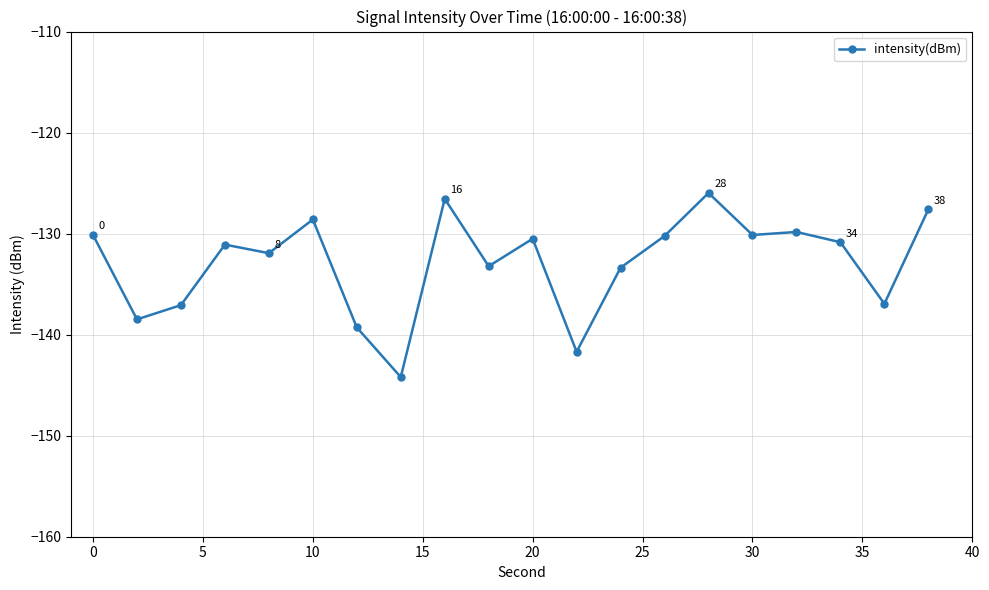

What is the value of the 20th point from the left?

-127.6